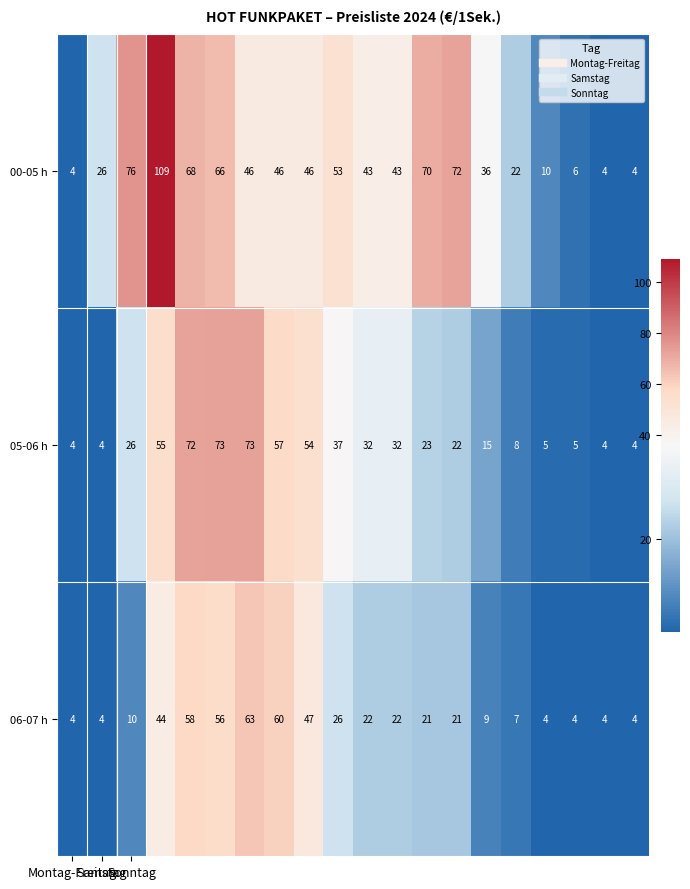

Which series has the largest total across all categories?

00-05 h